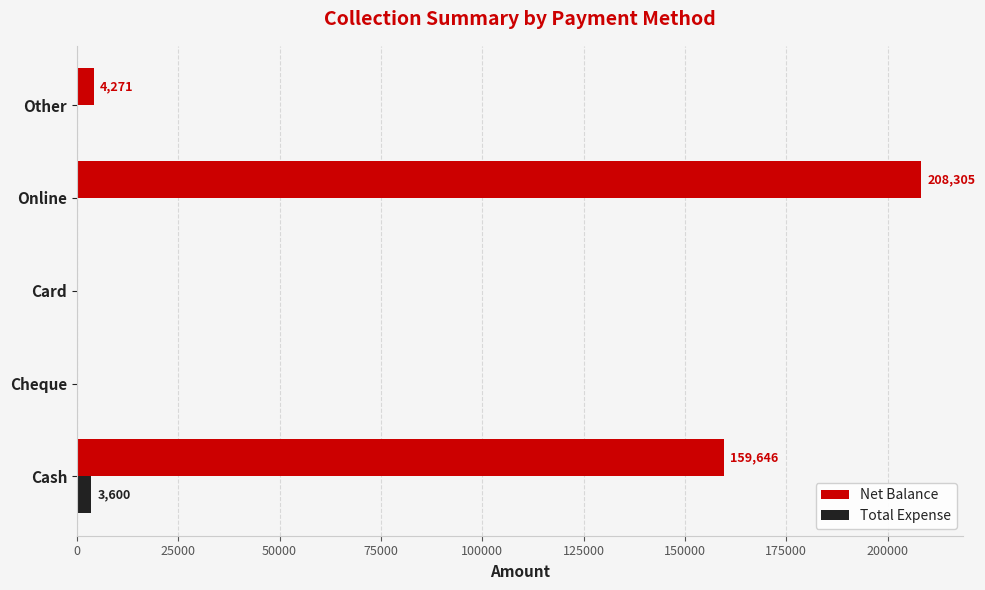

Which series has the largest total across all categories?

Net Balance